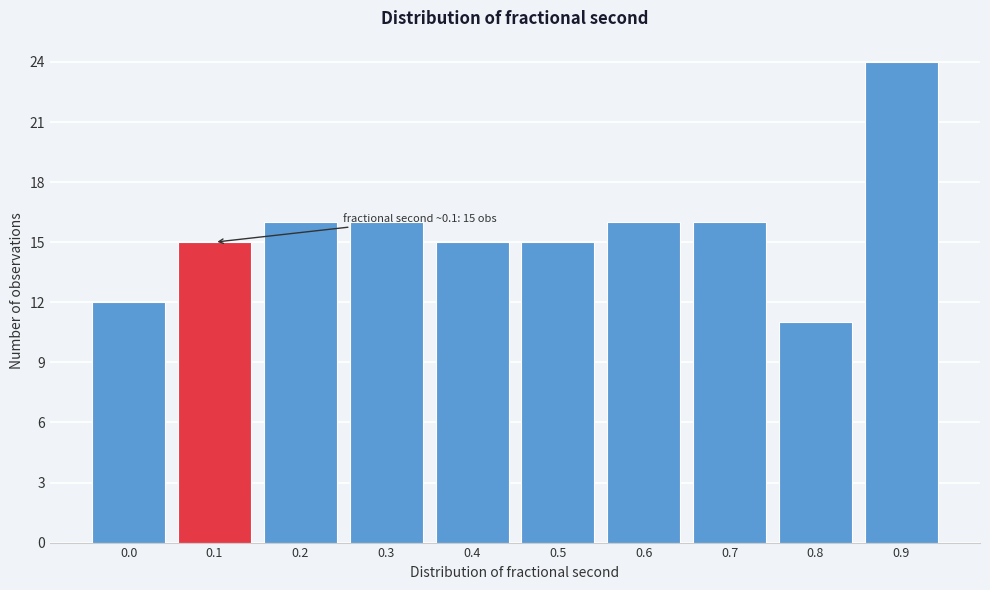

Reading left to right, list all the values displayed in this chart.

0.0=12	0.1=15	0.2=16	0.3=16	0.4=15	0.5=15	0.6=16	0.7=16	0.8=11	0.9=24